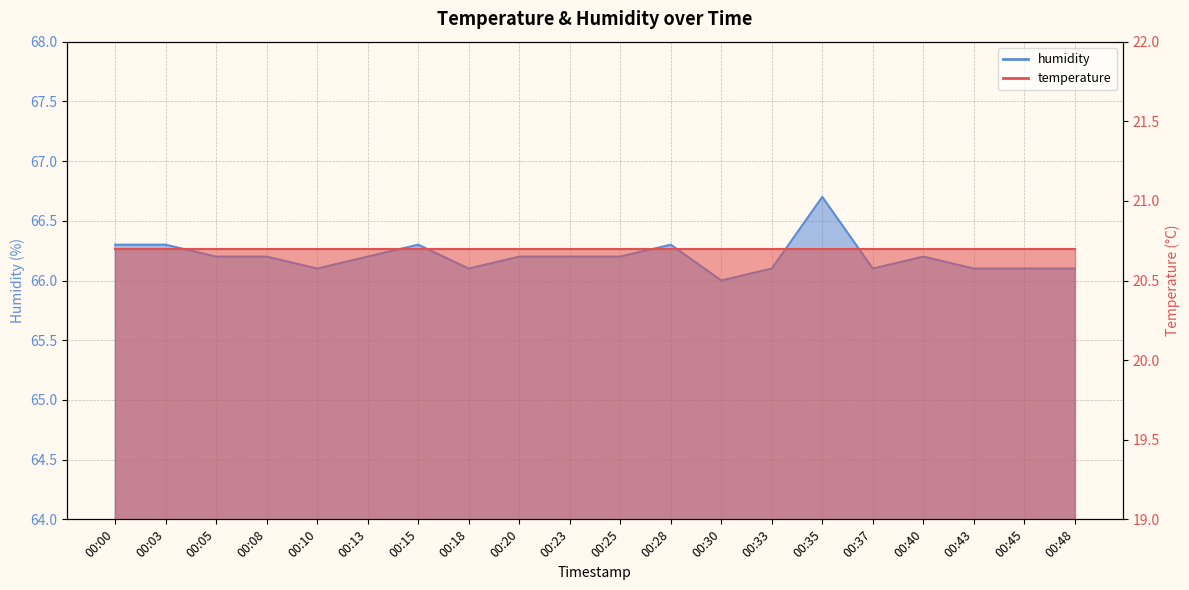

What value does the data have at 00:08?

66.2